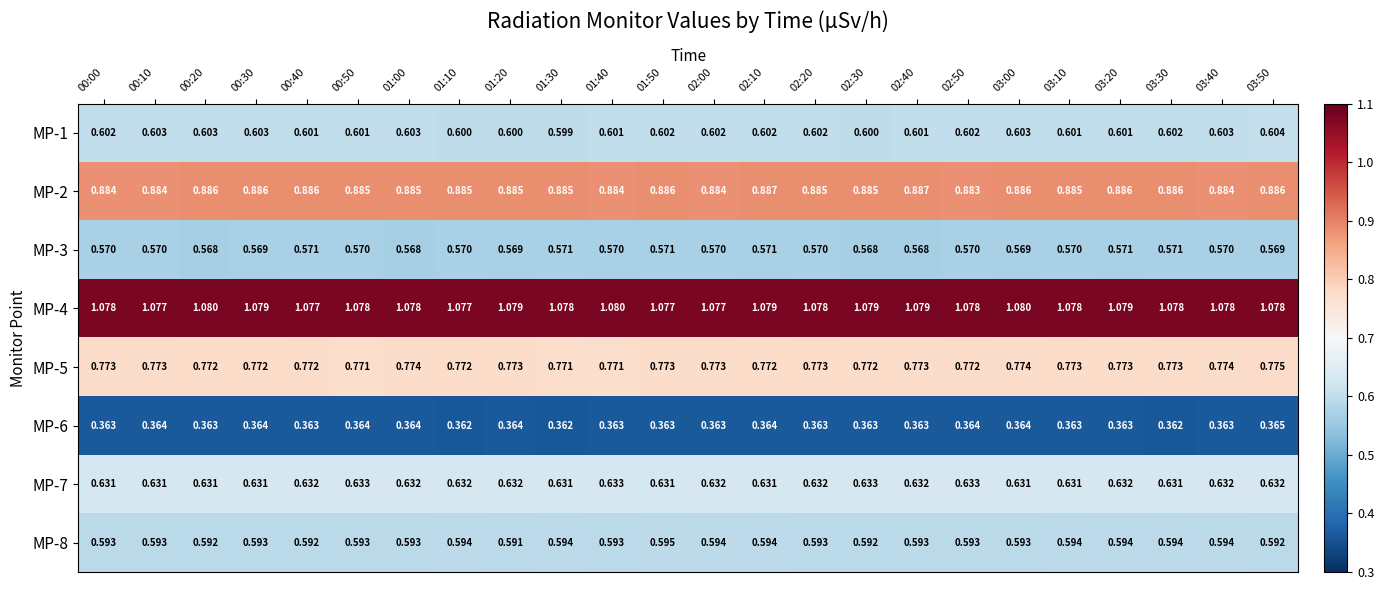

Is the value of MP-7 at 02:50 greater than the value of MP-5 at 00:30?

No